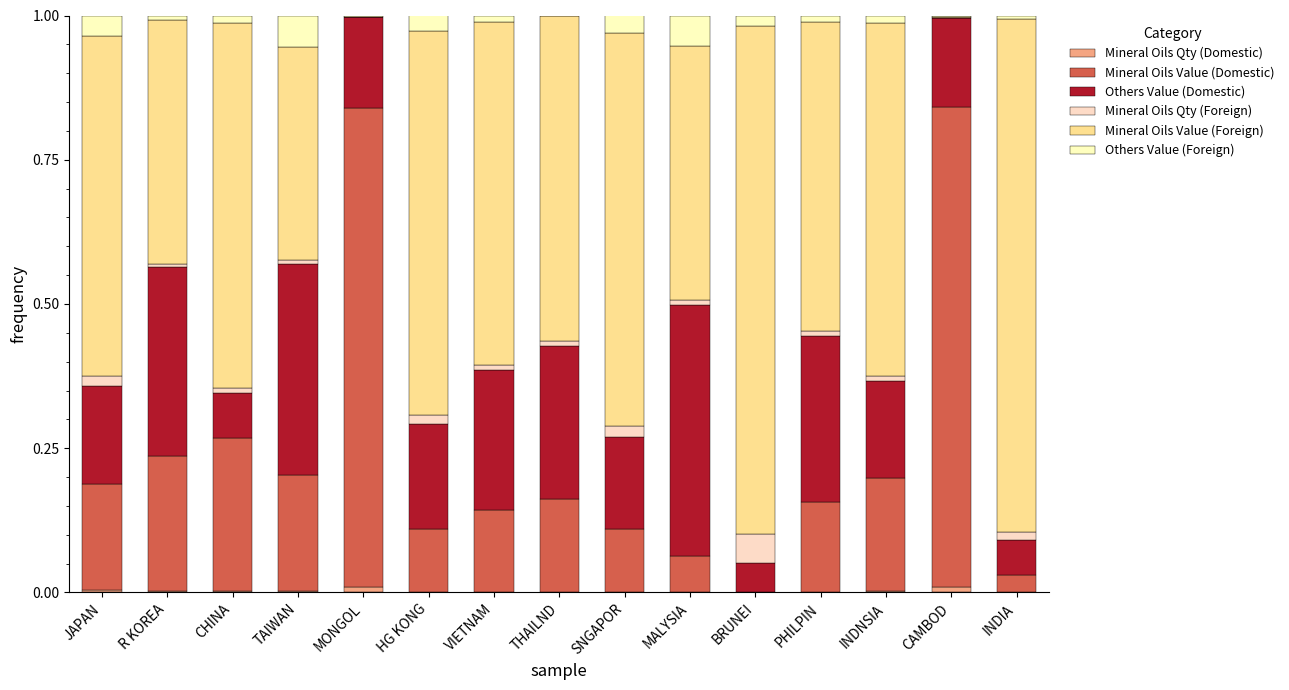

Between R KOREA and MALYSIA, which series saw the biggest shift?

Mineral Oils Value (Domestic)